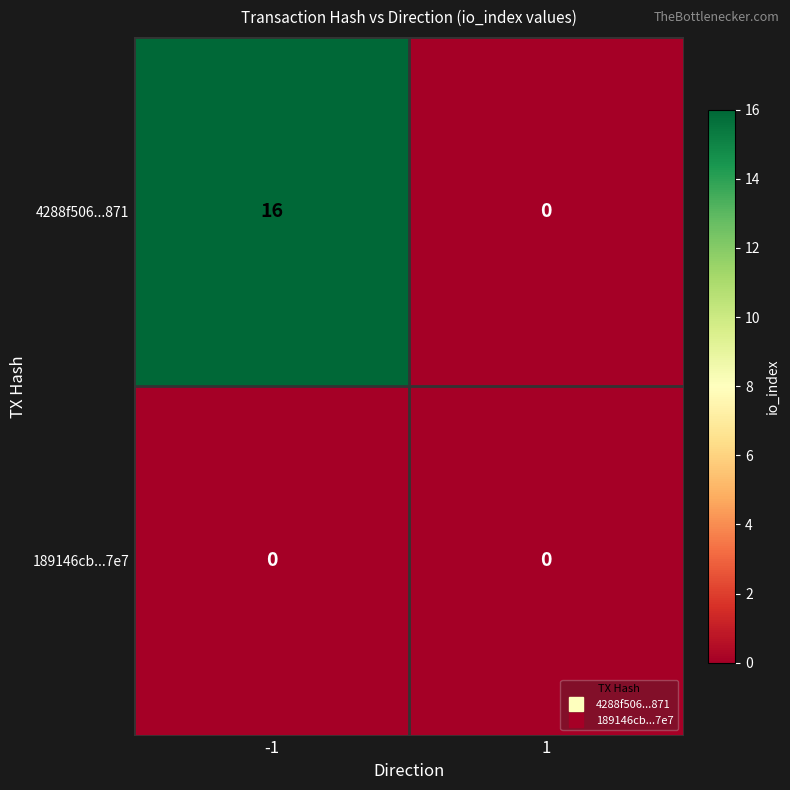

What is the greatest value displayed?

16